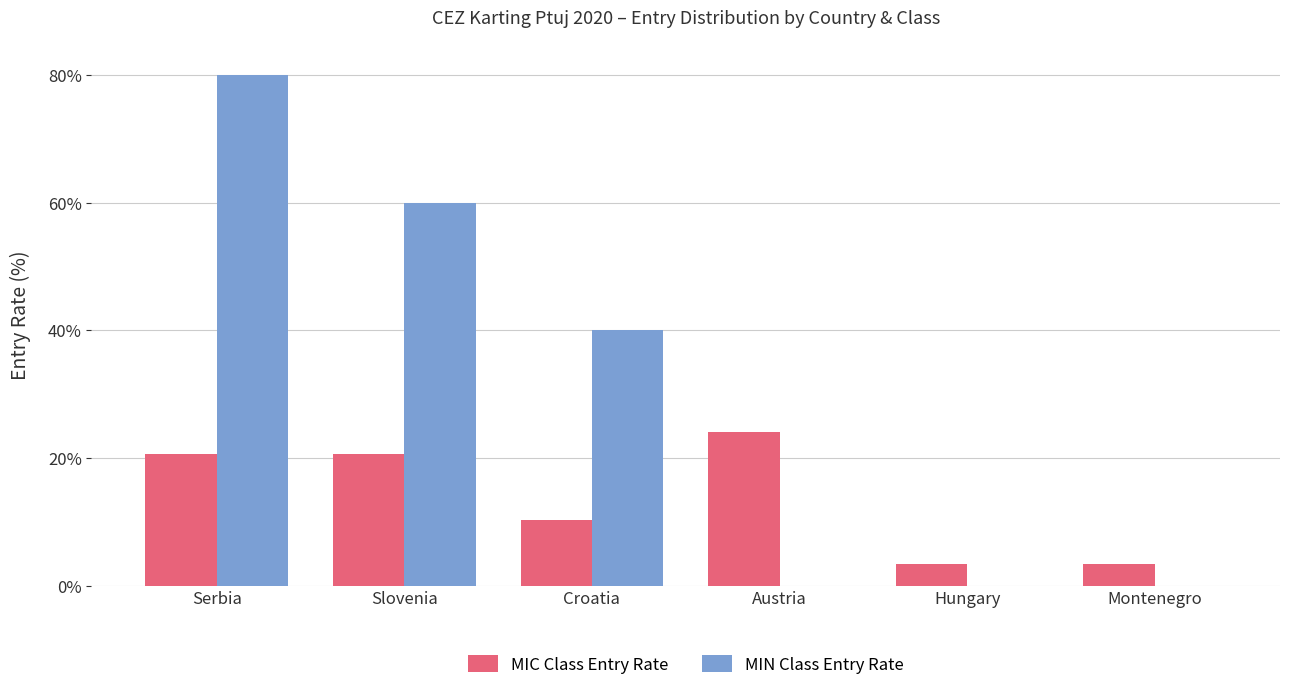

The value of MIN Class Entry Rate at Hungary is 0.0. True or false?

True